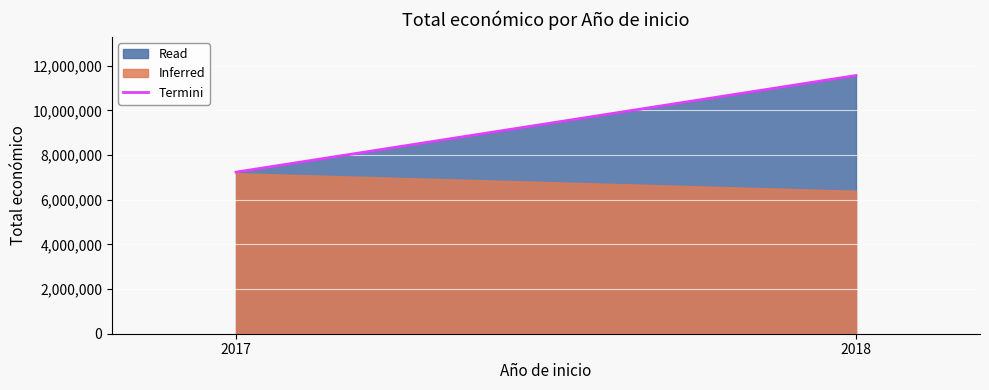

Reading left to right, list all the values displayed in this chart.

2017=7236549	2018=11564610